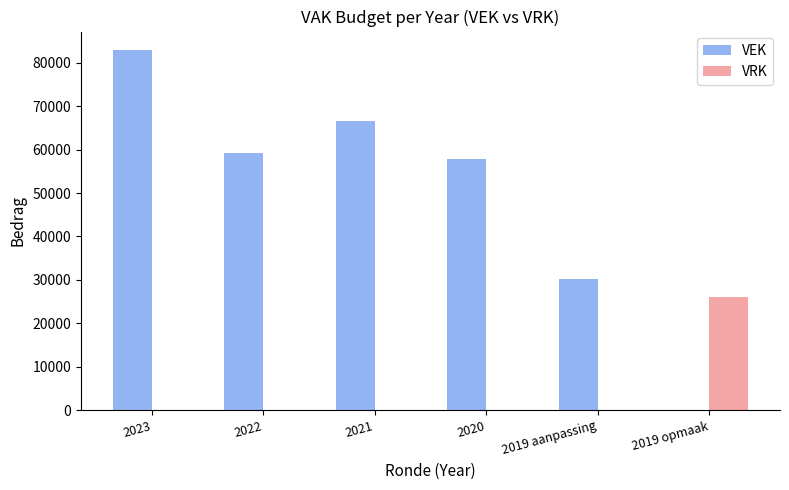

What is the spread (max minus min) of values at 2020?

57775